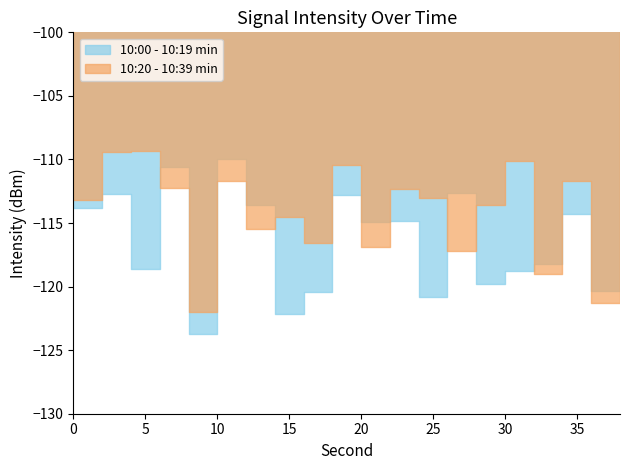

True or false: 10:20 - 10:39 min has more than 1 interior local peaks.

True